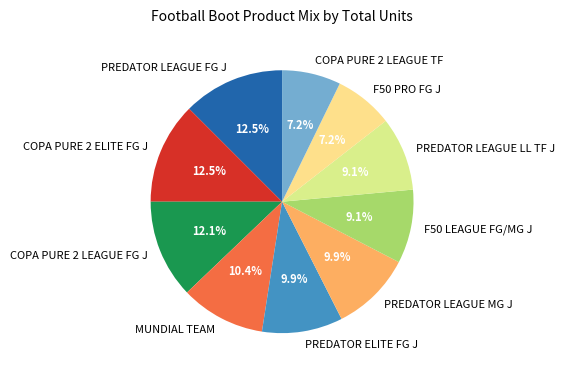

Approximately how many times larger is the value at COPA PURE 2 LEAGUE FG J compared to MUNDIAL TEAM?

1.2